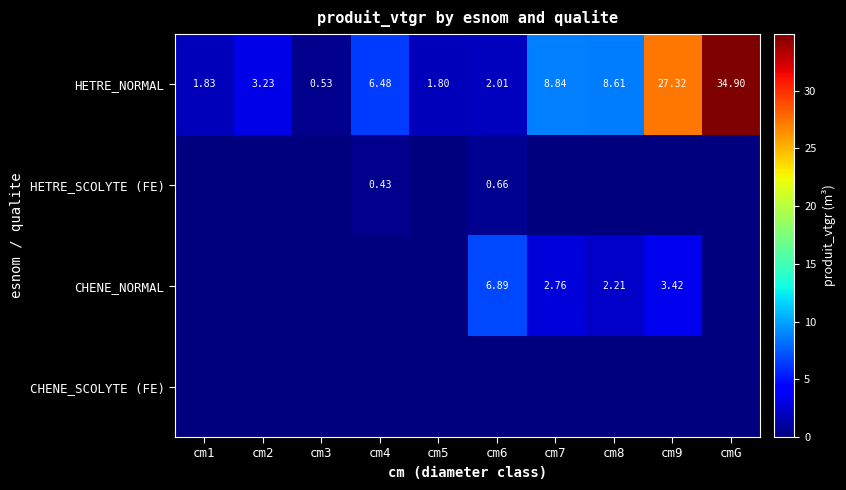

Which label corresponds to the largest value in the chart?

cmG